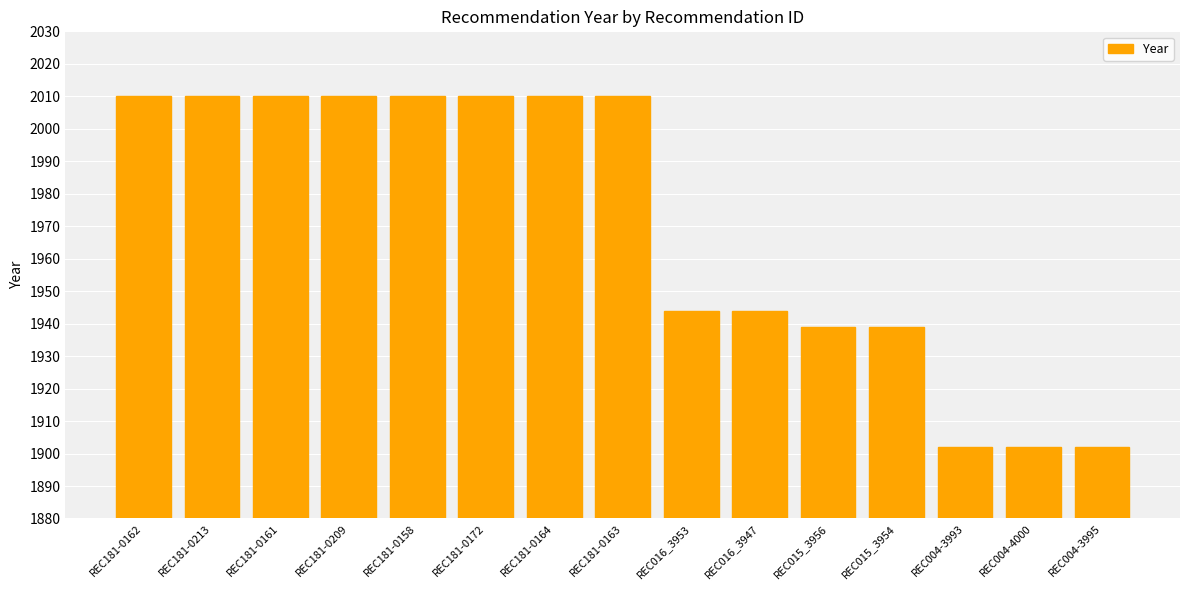

What is the smallest value displayed?

1902